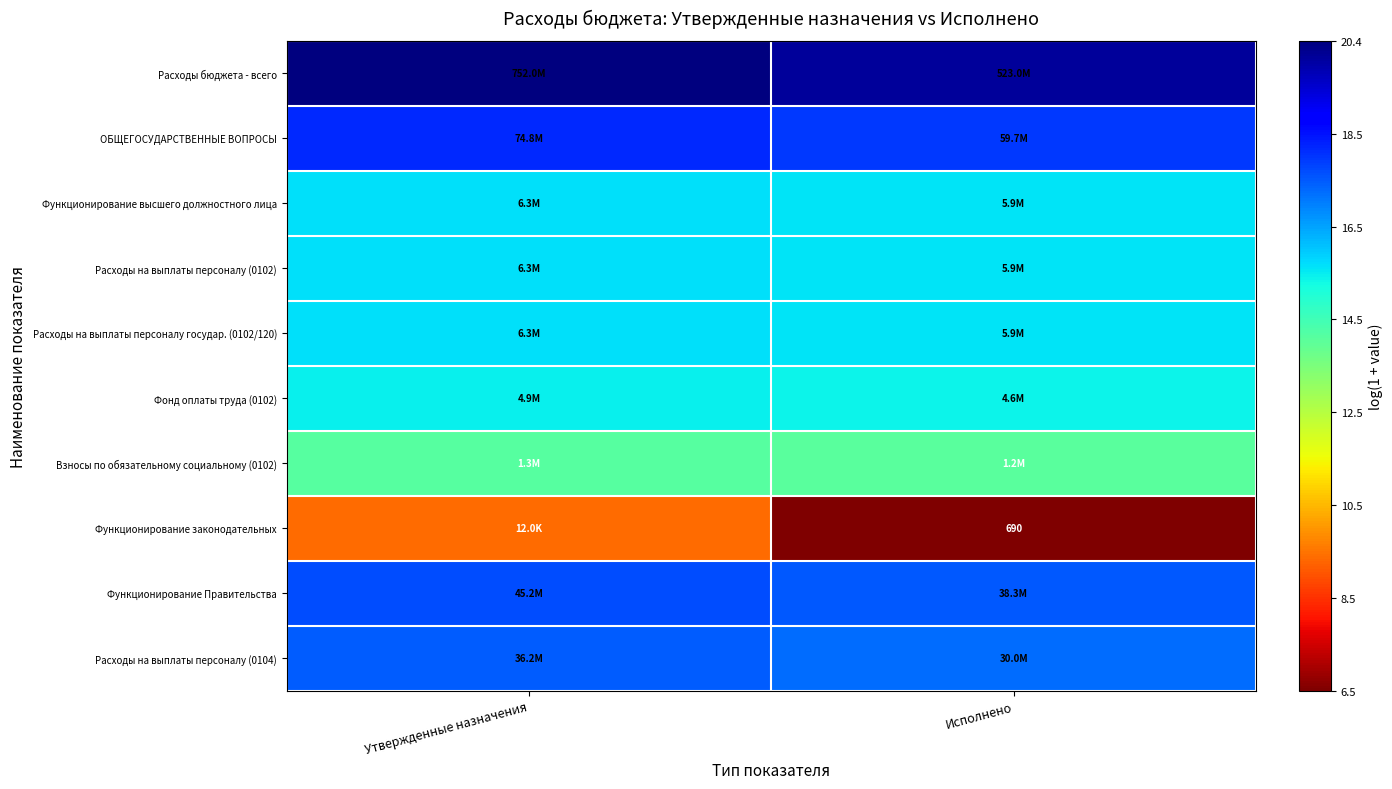

What is the difference between the highest and lowest values at Исполнено?

13.5